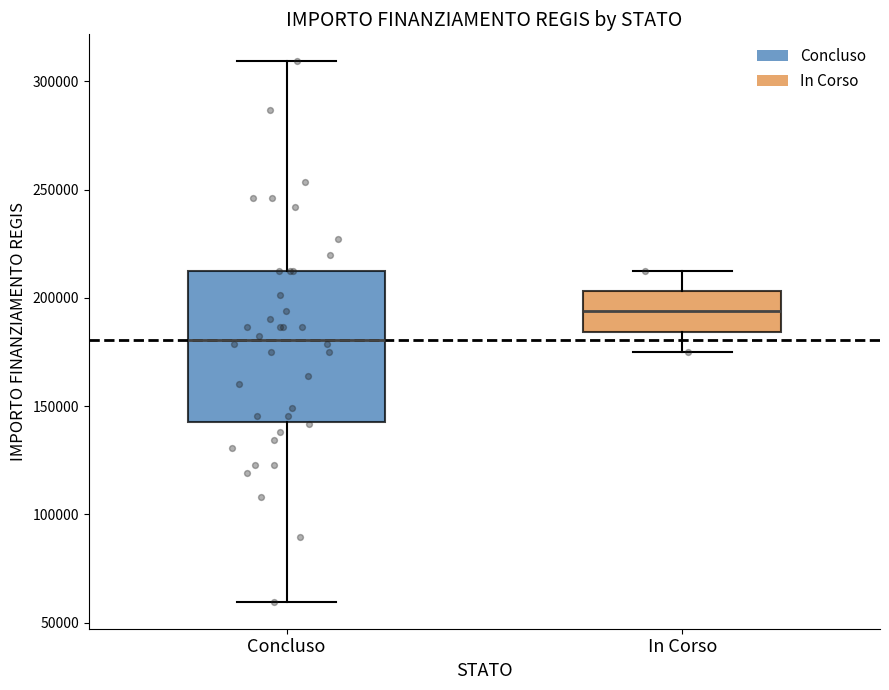

Reading left to right, read every box against the y-axis: the position of its median line, the range the box covers, and the ends of its whiskers. The values are not printed on the chart, so give them approximately, as read against the axis.

Concluso: median 180000, box 145000 to 210000, whiskers 60000 to 310000
In Corso: median 195000, box 185000 to 205000, whiskers 175000 to 210000